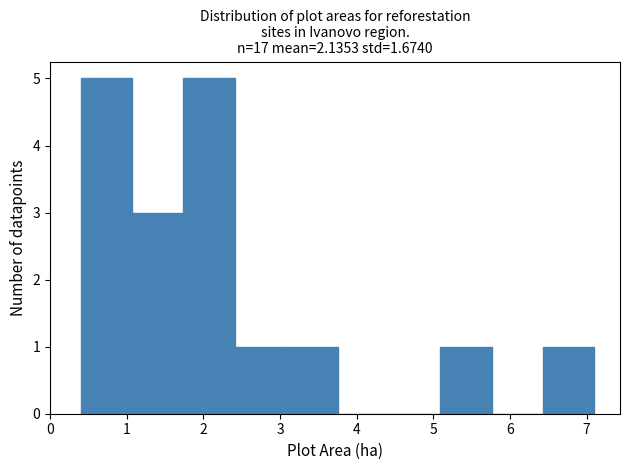

What is the height of the bar covering 1.07 to 1.74 on the x-axis? Neither the bar edges nor the heights are printed on the chart, so give them approximately, as read against the axes.

3